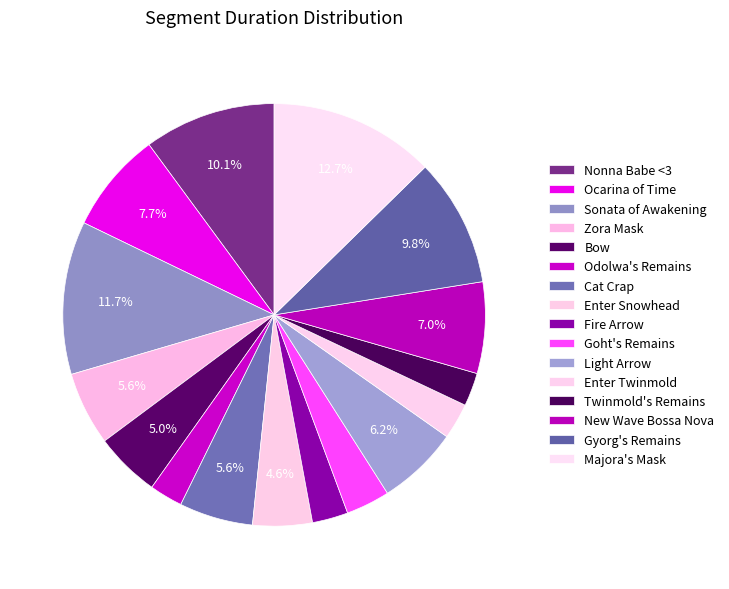

How many segments does this pie chart have?

16